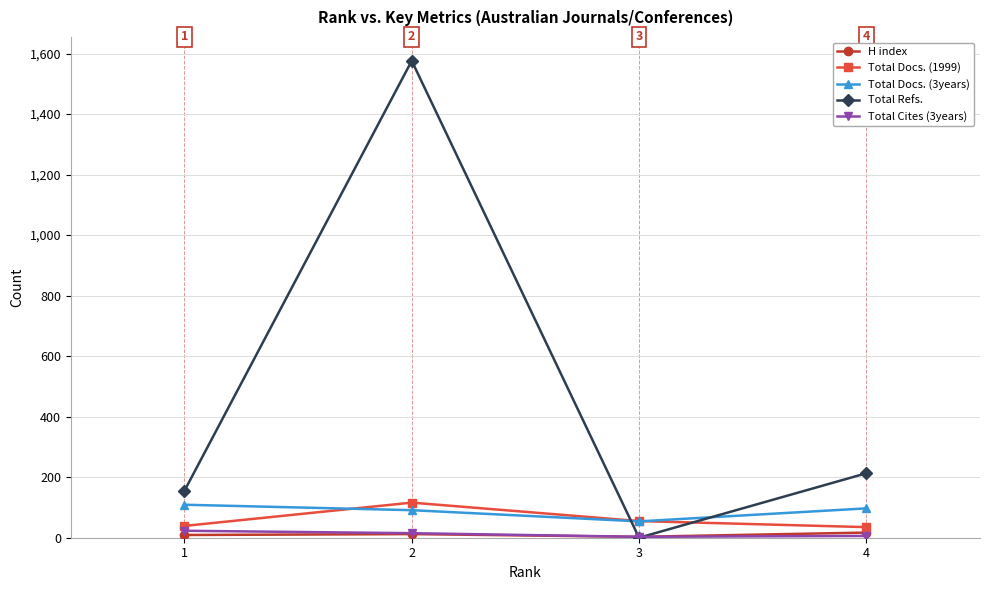

Is the value of Total Cites (3years) at 2 greater than the value of Total Docs. (3years) at 3?

No